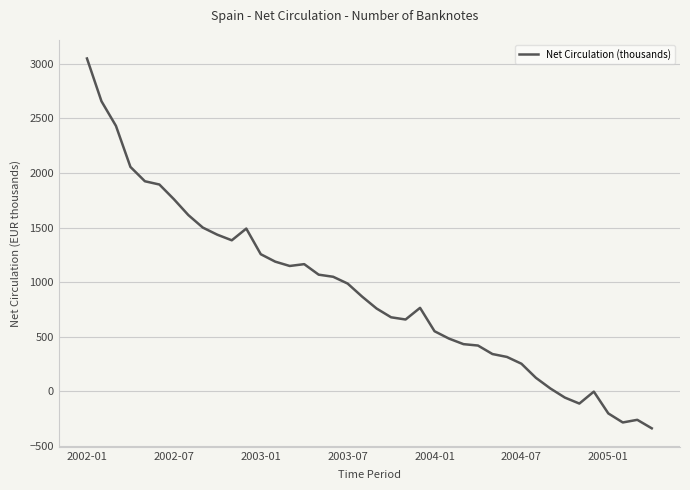

How many values exceed 867?

20